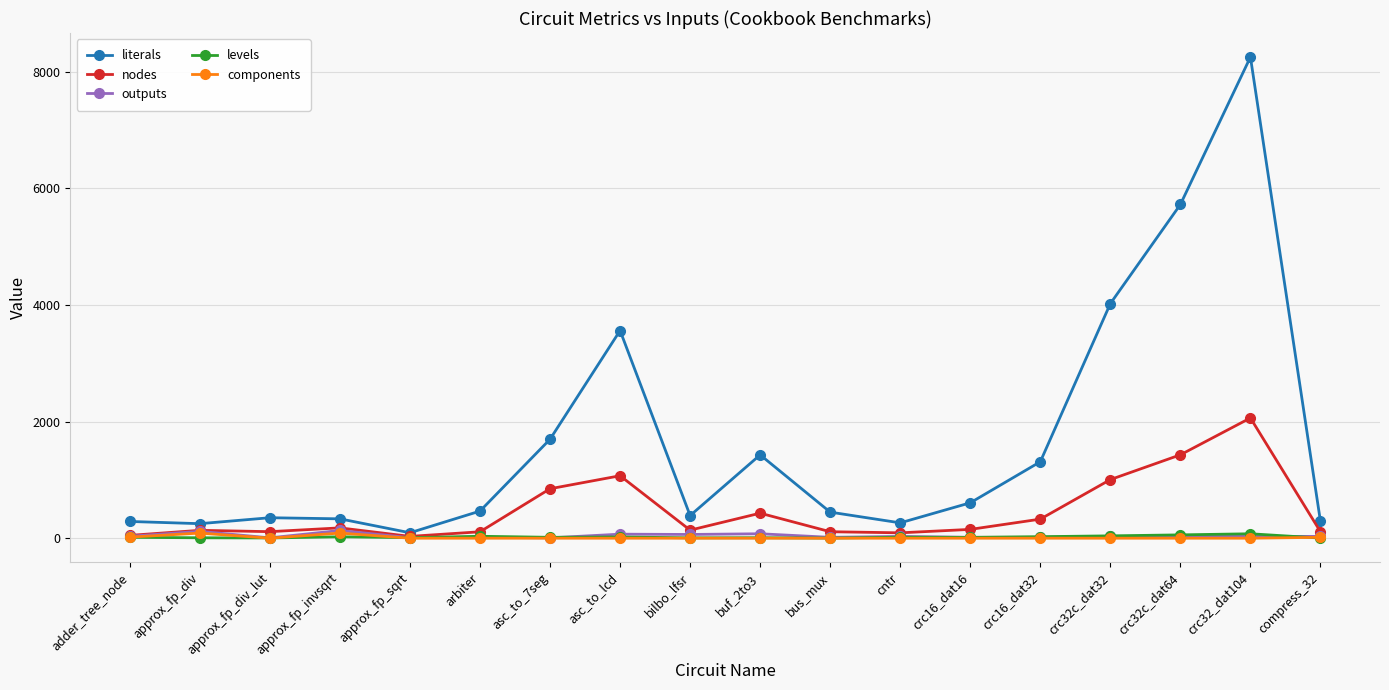

Is the value of literals at crc32c_dat32 greater than the value of components at adder_tree_node?

Yes